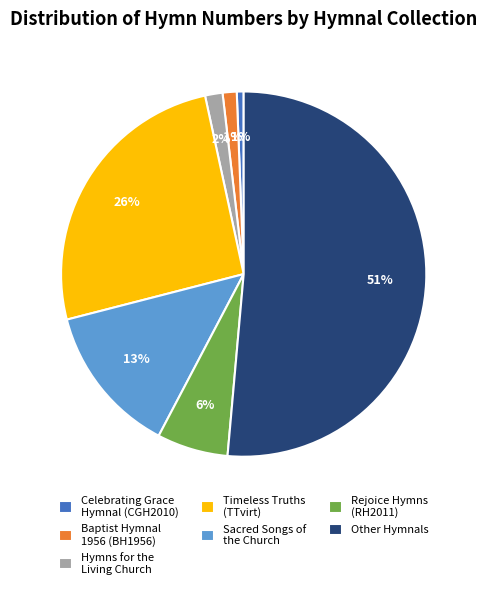

Count the number of slices in the pie.

7